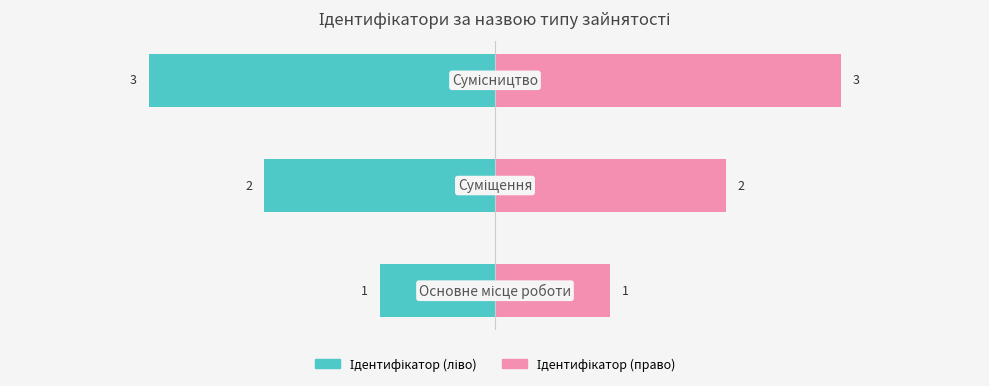

At how many categories does at least one series exceed -26?

3